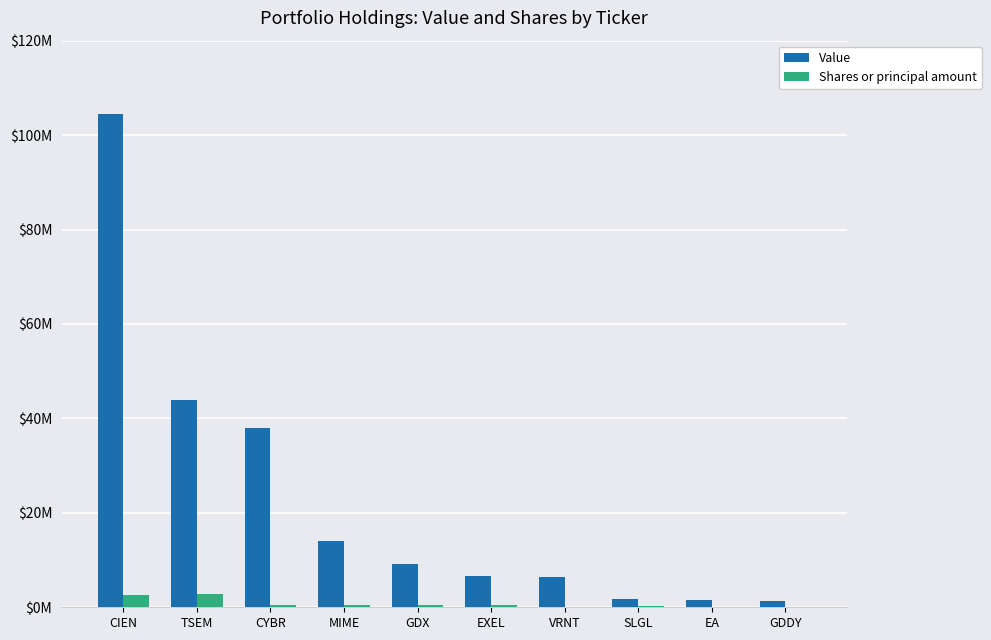

Where is Shares or principal amount nearest to the value 1383583?

CYBR